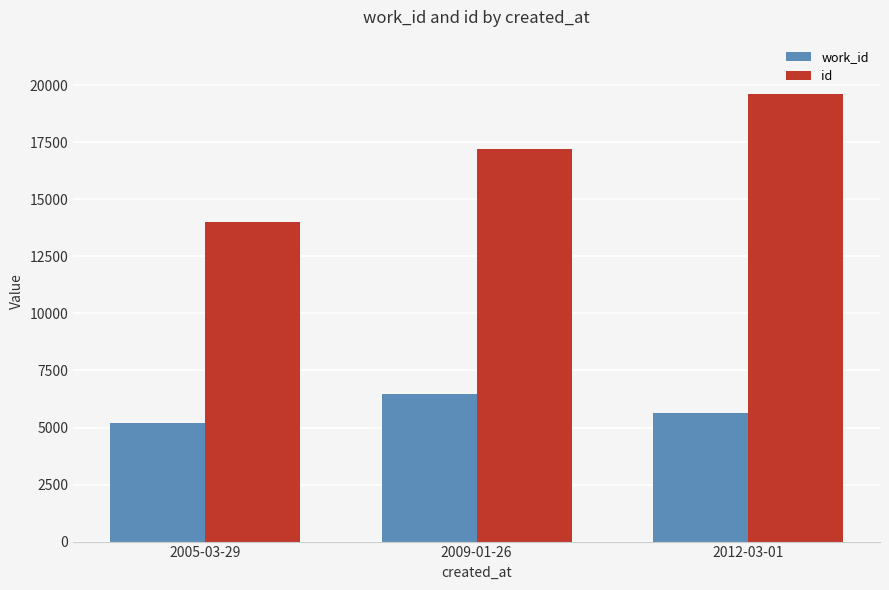

What value does the id series have at 2005-03-29, to the nearest 50?

14000